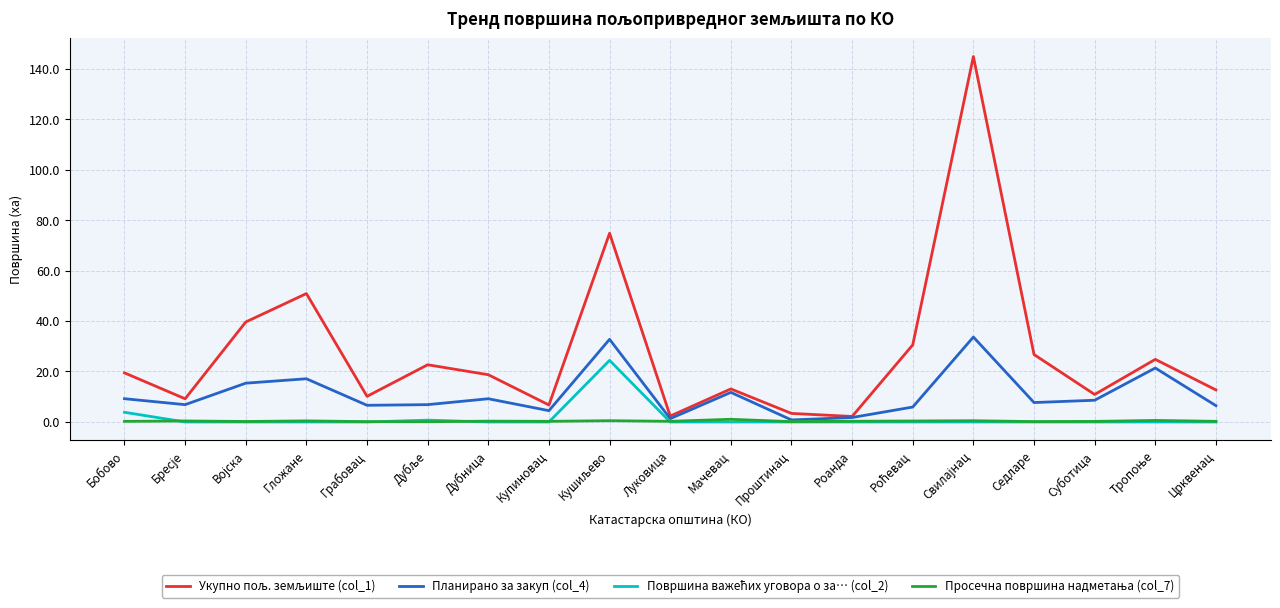

Does the chart have visible grid lines?

Yes